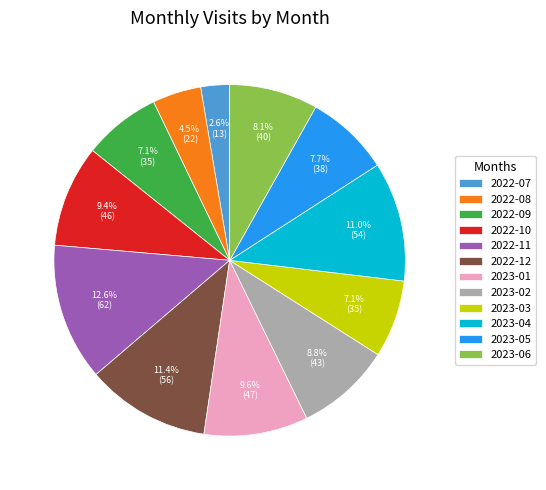

To the nearest percent, what is the average slice percentage?

8%